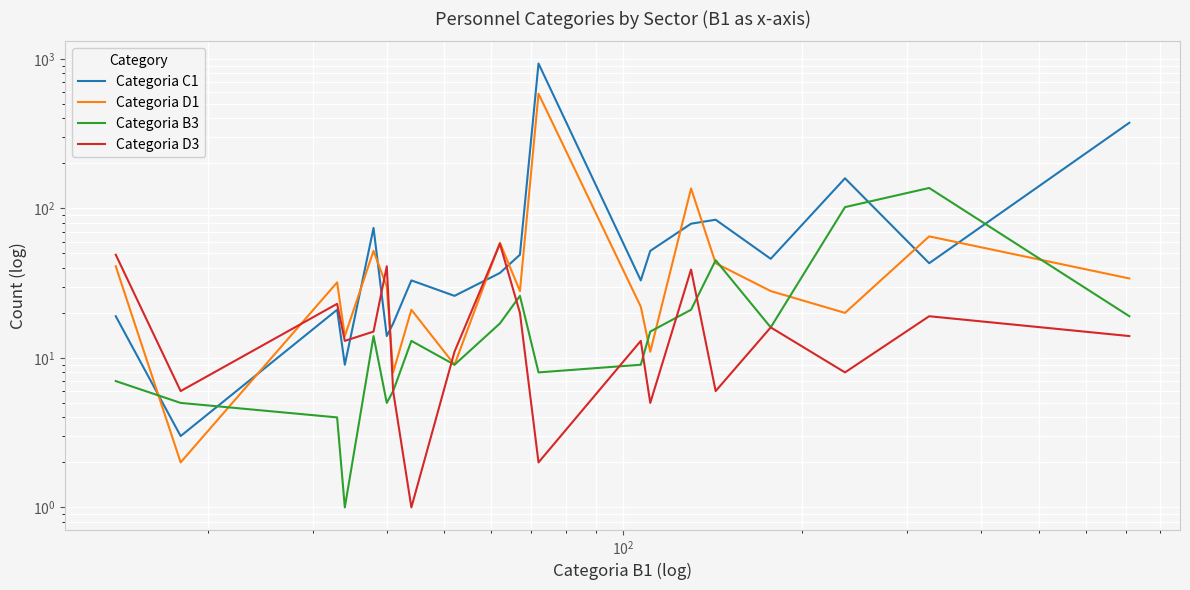

Reading right to left, transcribe all the data shown in this chart.

Categoria C1: 374	43	159	46	84	79	52	33	931	49	37	26	33	17	14	74	9	21	3	19
Categoria D1: 34	65	20	28	43	136	11	22	585	28	59	9	21	8	30	52	14	32	2	41
Categoria B3: 19	137	102	16	45	21	15	9	8	26	17	9	13	6	5	14	1	4	5	7
Categoria D3: 14	19	8	16	6	39	5	13	2	20	58	11	1	6	41	15	13	23	6	49